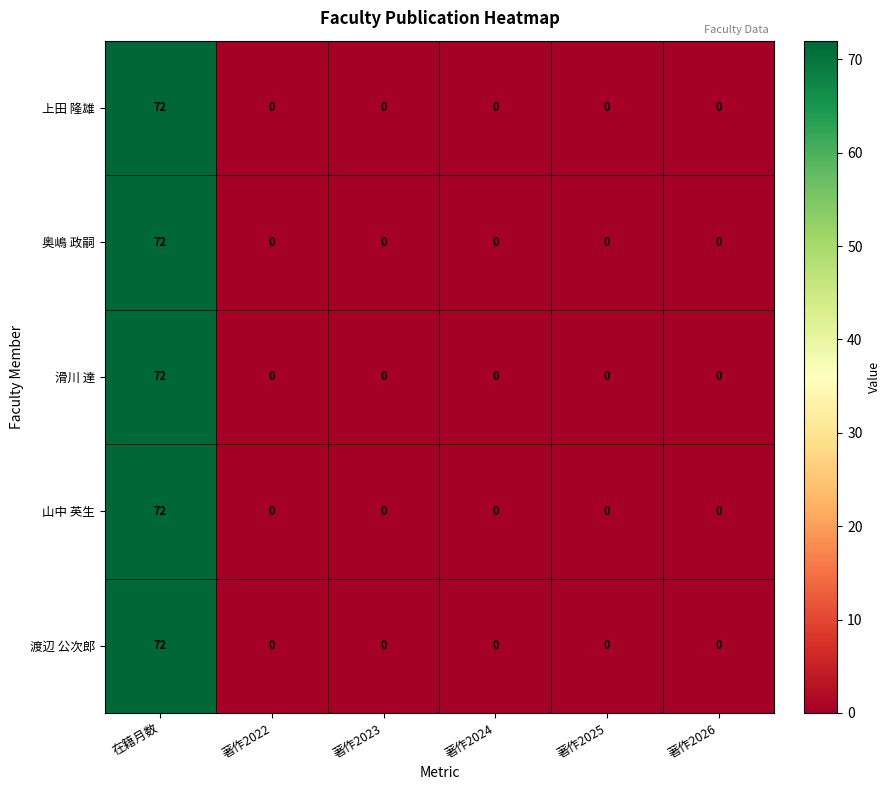

What is the sum of all 奥嶋 政嗣 values?

72